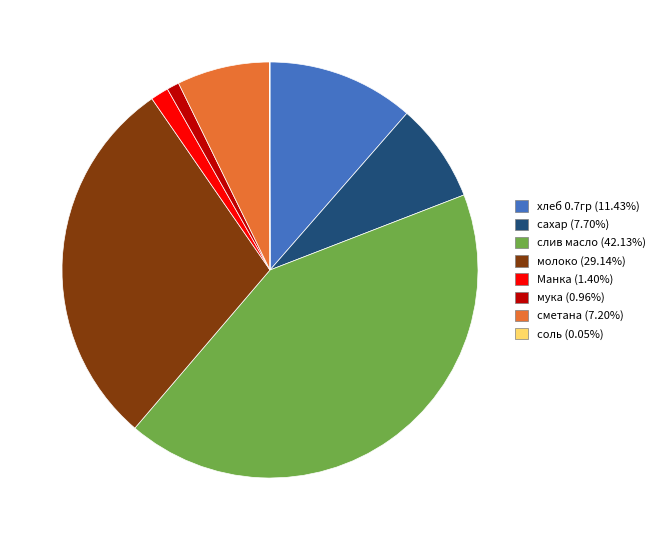

Approximately how many times larger is the value at Манка (1.40%) compared to мука (0.96%)?

1.5